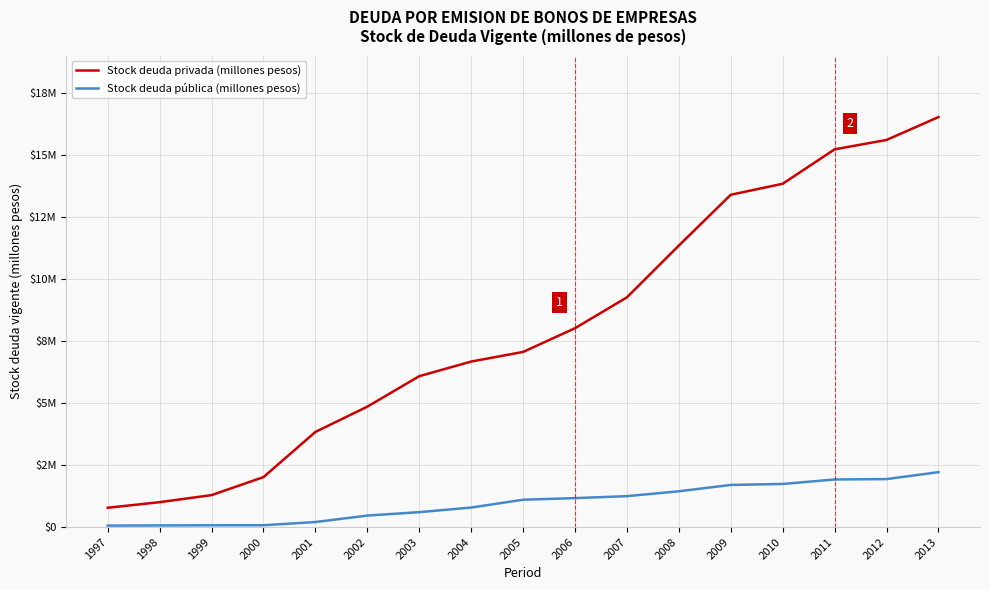

What is the sum of all Stock deuda pública (millones pesos) values?

16772301.8